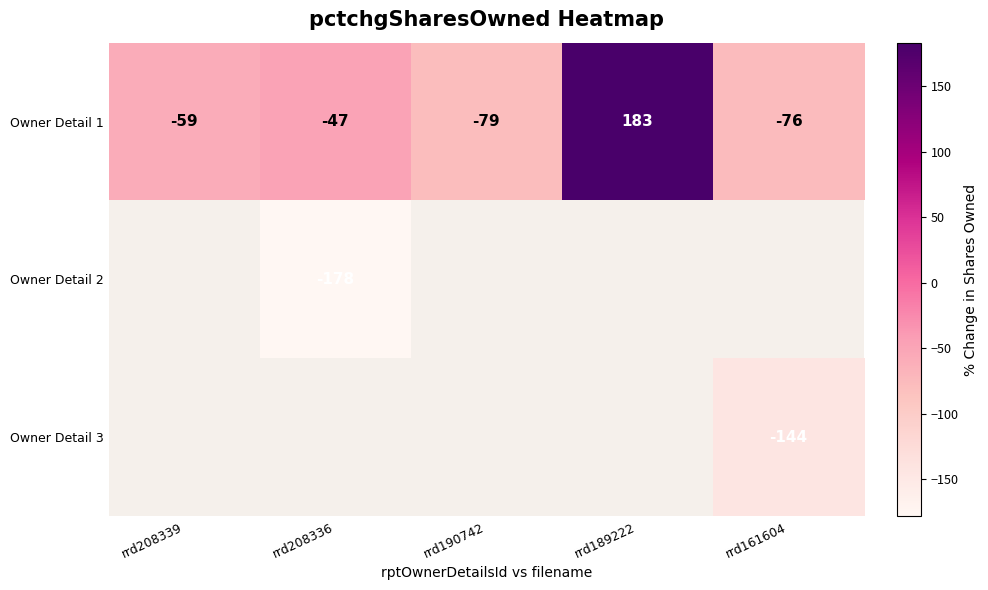

What is the smallest value displayed?

-178.0